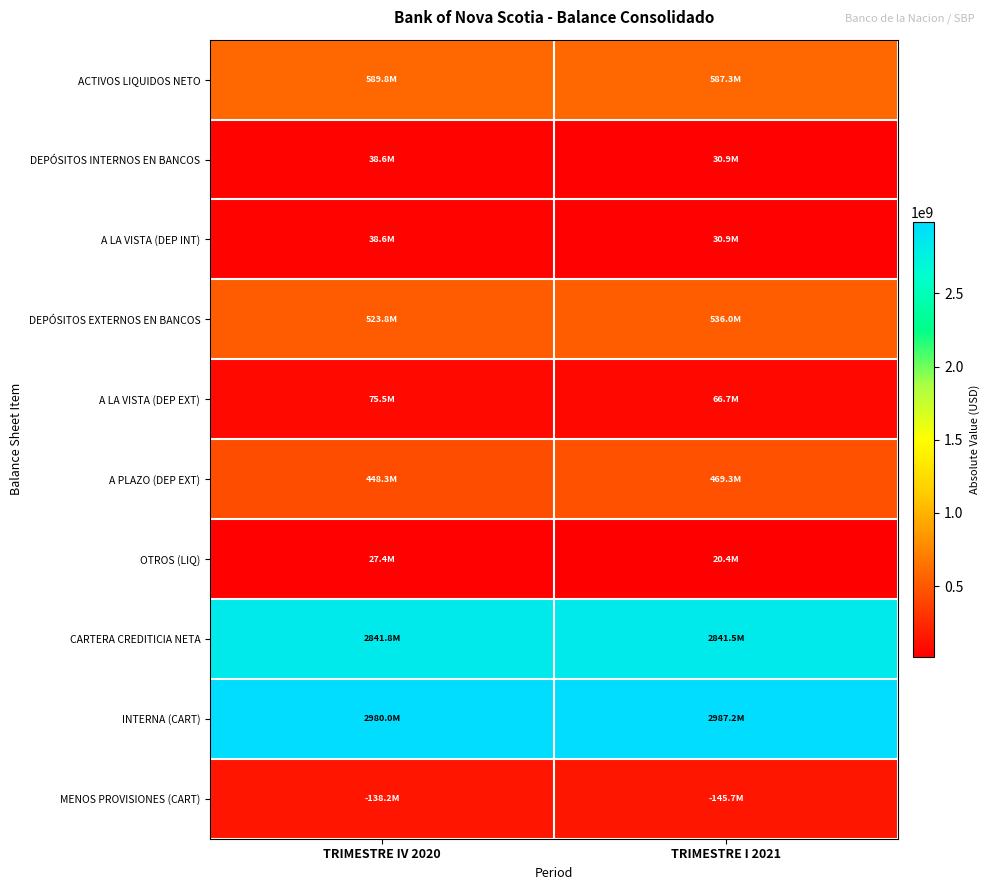

Between TRIMESTRE IV 2020 and TRIMESTRE I 2021, which series saw the biggest shift?

A PLAZO (DEP EXT)